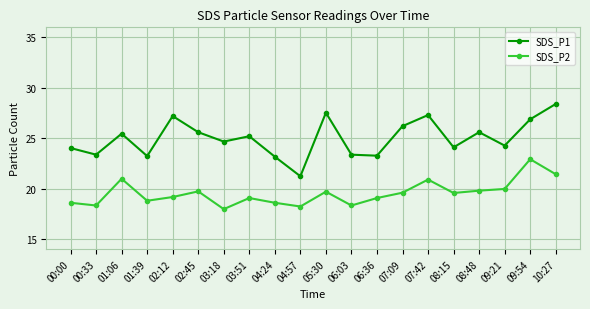

True or false: SDS_P2 has more than 1 interior local peaks.

True